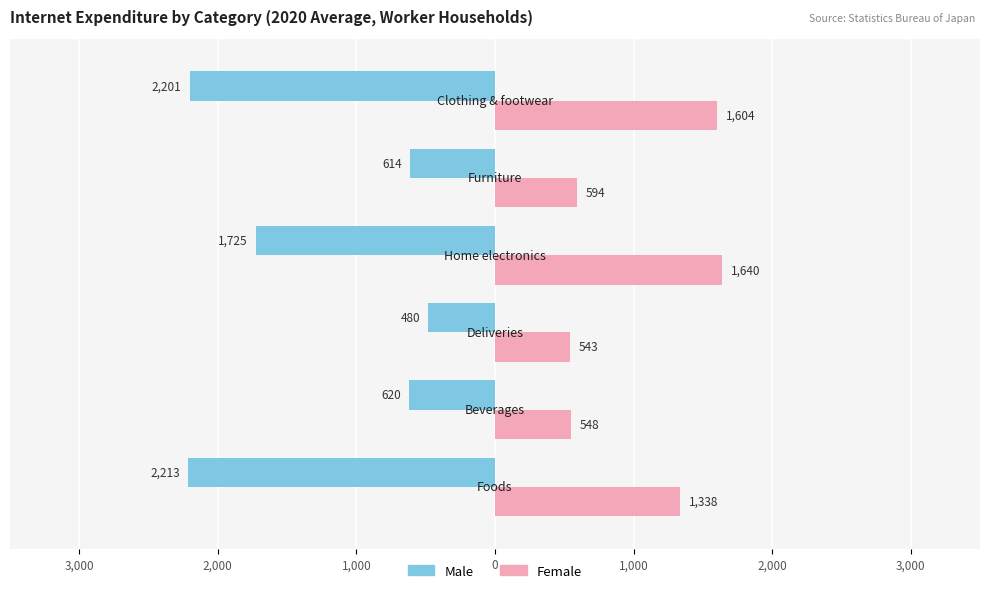

What is the highest value of the Female series?

1640